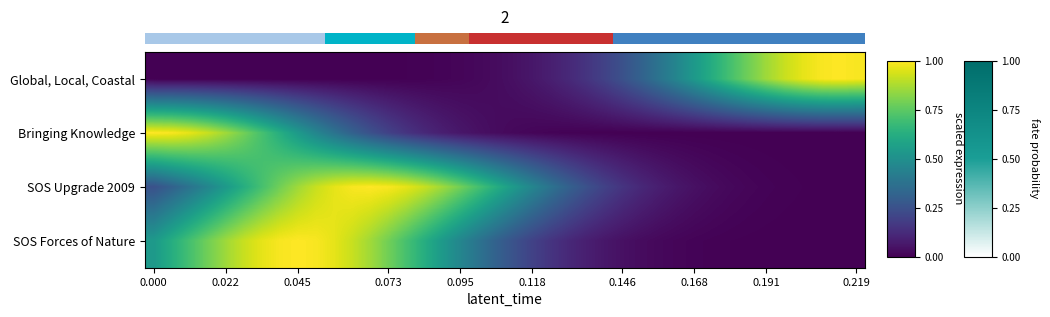

Rank the series at 0.219 from lowest to highest value.

Bringing Knowledge, SOS Forces of Nature, SOS Upgrade 2009, Global, Local, Coastal